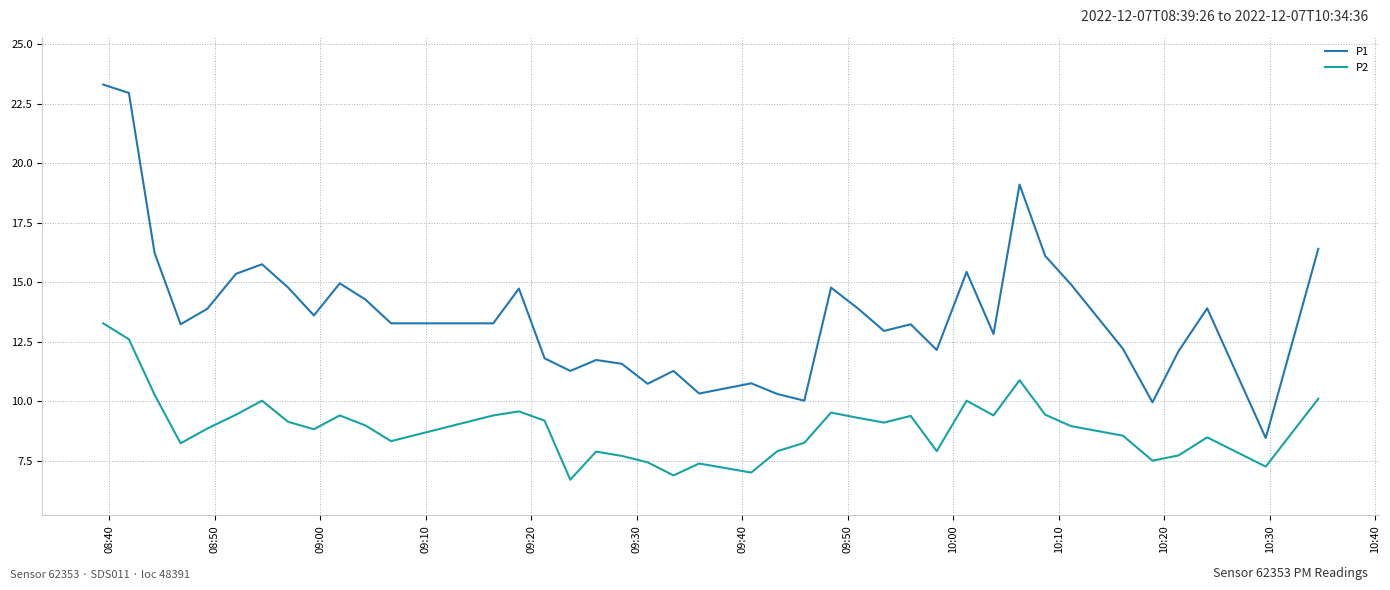

True or false: P1 and P2 cross at least once.

False